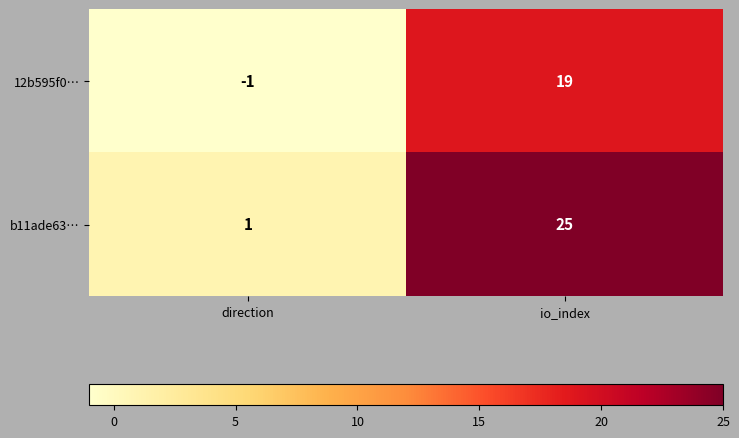

How many data points in b11ade63… are less than 25?

1